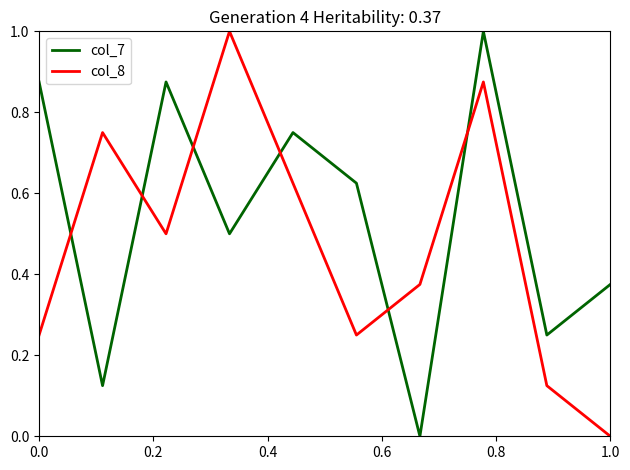

Rank the series by their average value, from highest to lowest.

col_7, col_8